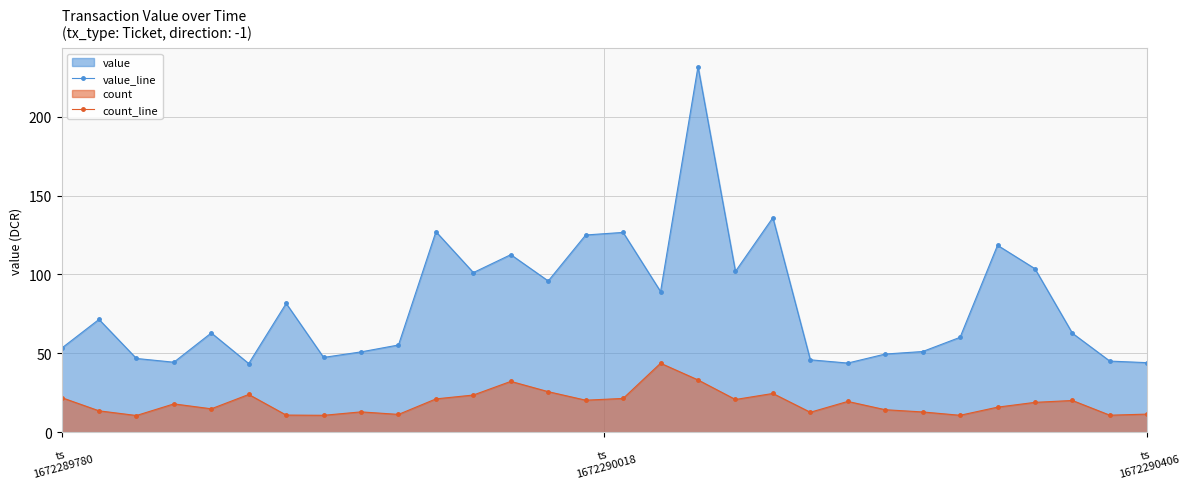

What is the average value of the value_line series?

81.0